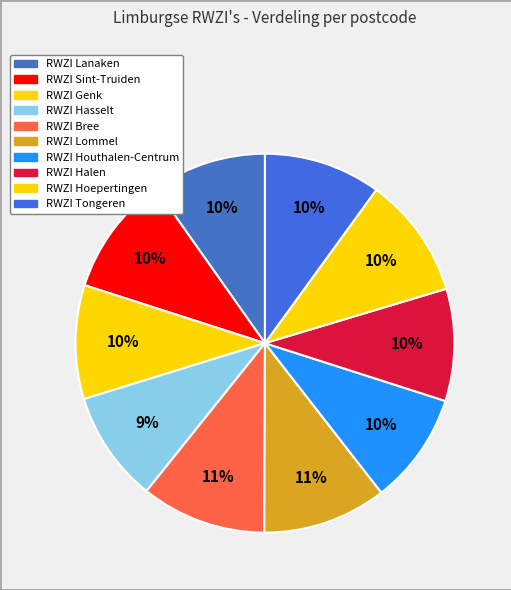

Does RWZI Halen represent more than half of the total?

No